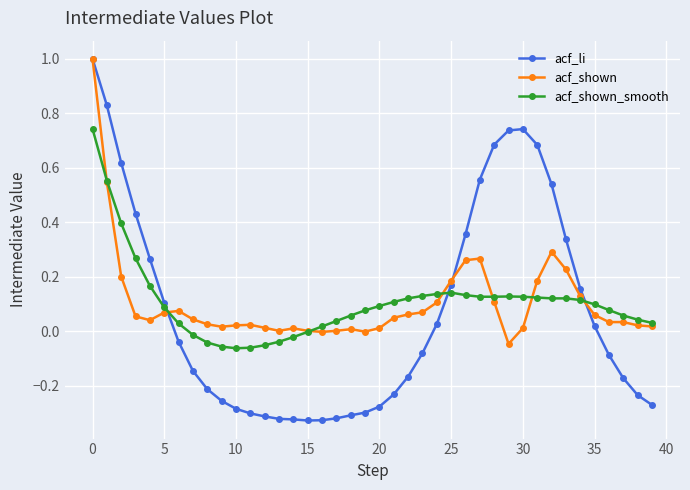

True or false: acf_shown_smooth has more than 1 interior local peaks.

True